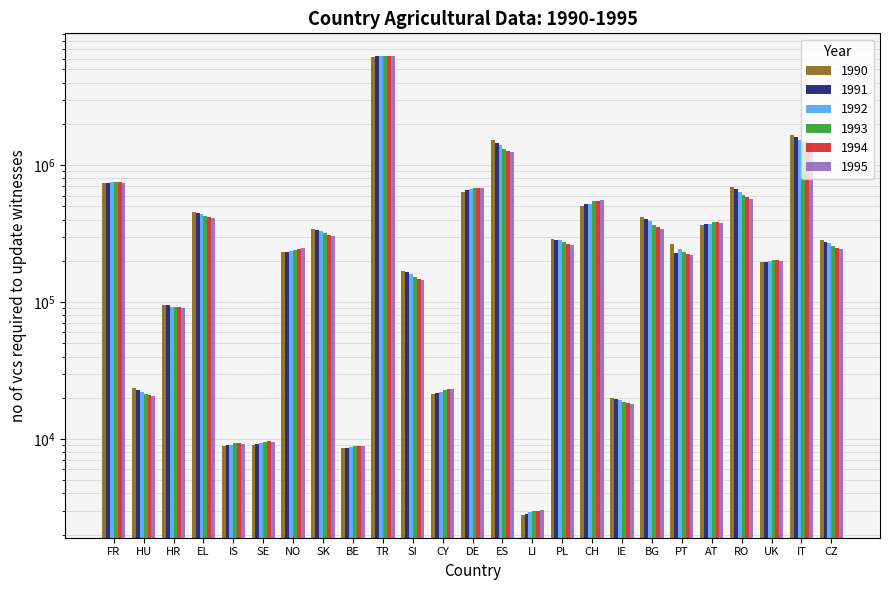

Between AT and FR, which is larger?

FR